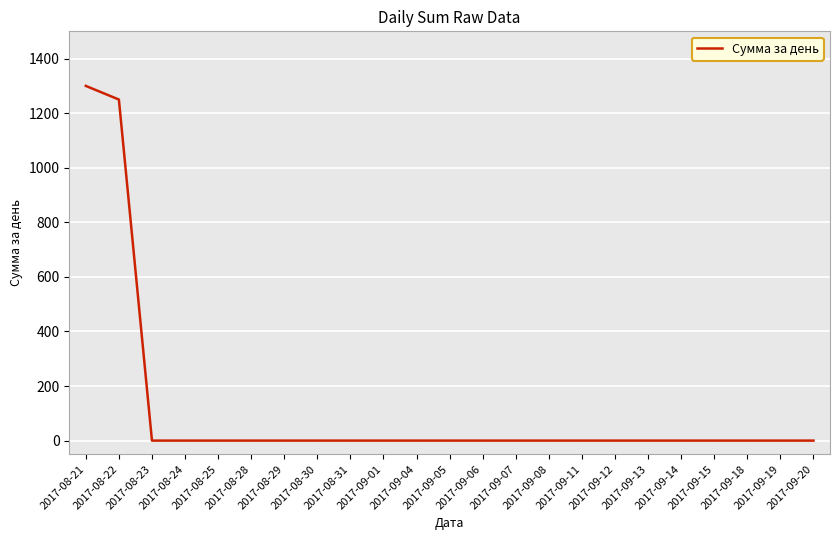

What is the difference between the maximum and minimum values?

1300